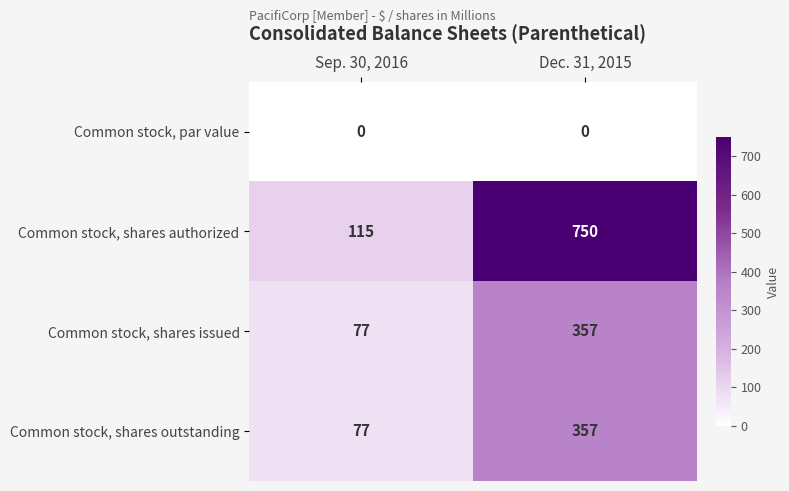

Count the number of data series in this chart.

4